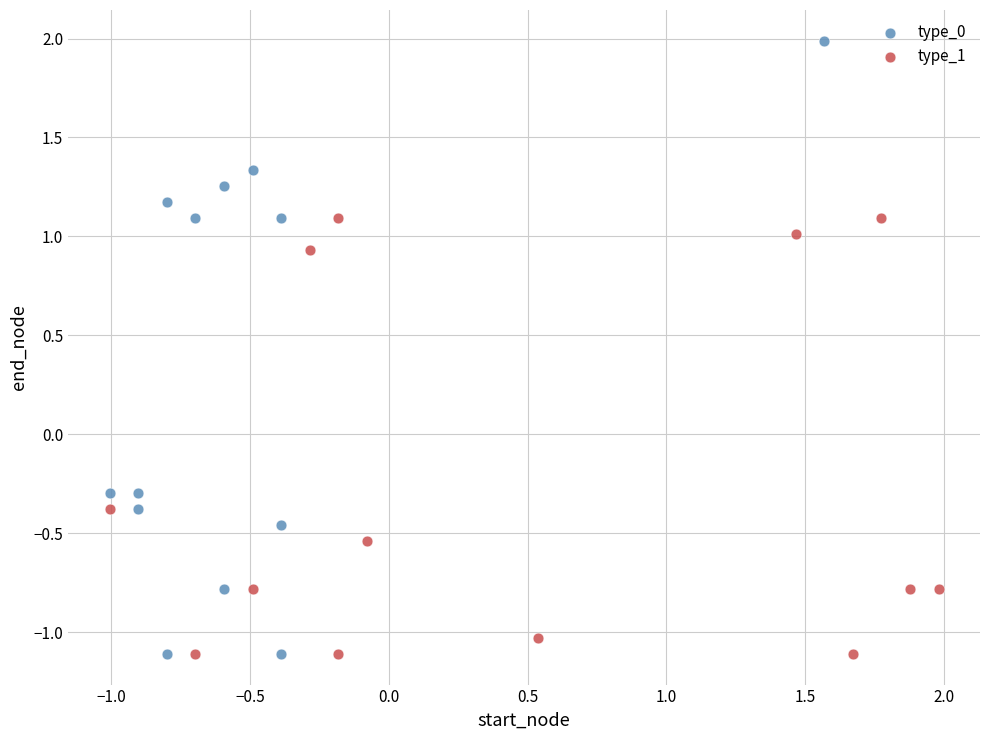

Which series contains the highest Y value?

type_0